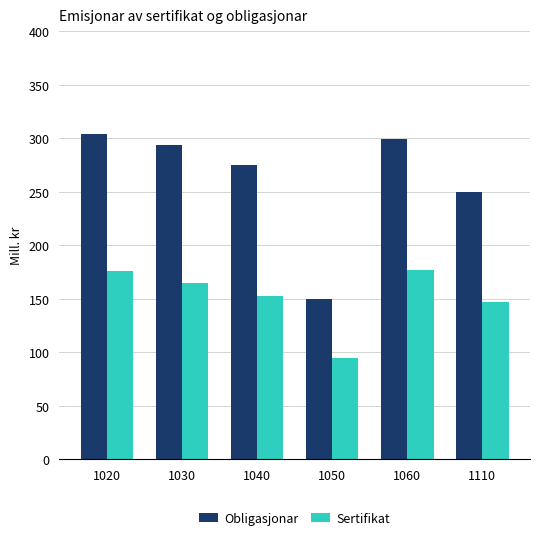

Which series has the largest range (max minus min)?

Obligasjonar